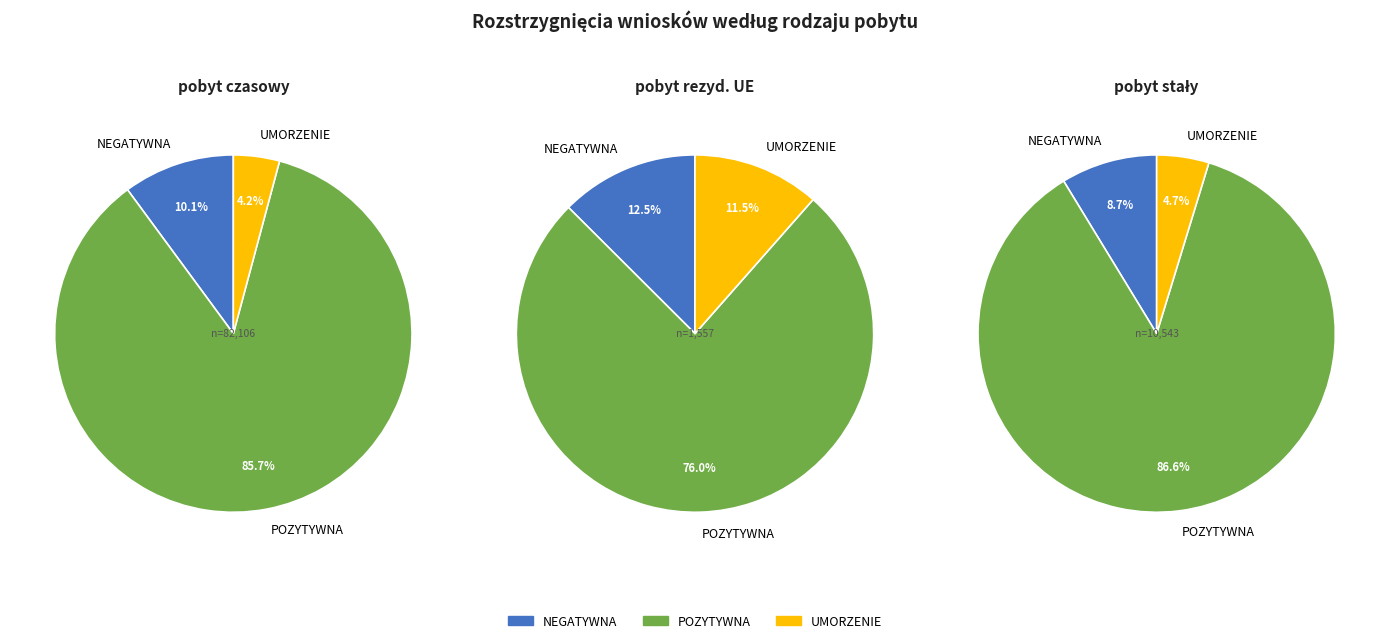

Which series changed the most between POZYTYWNA and UMORZENIE?

pobyt czasowy